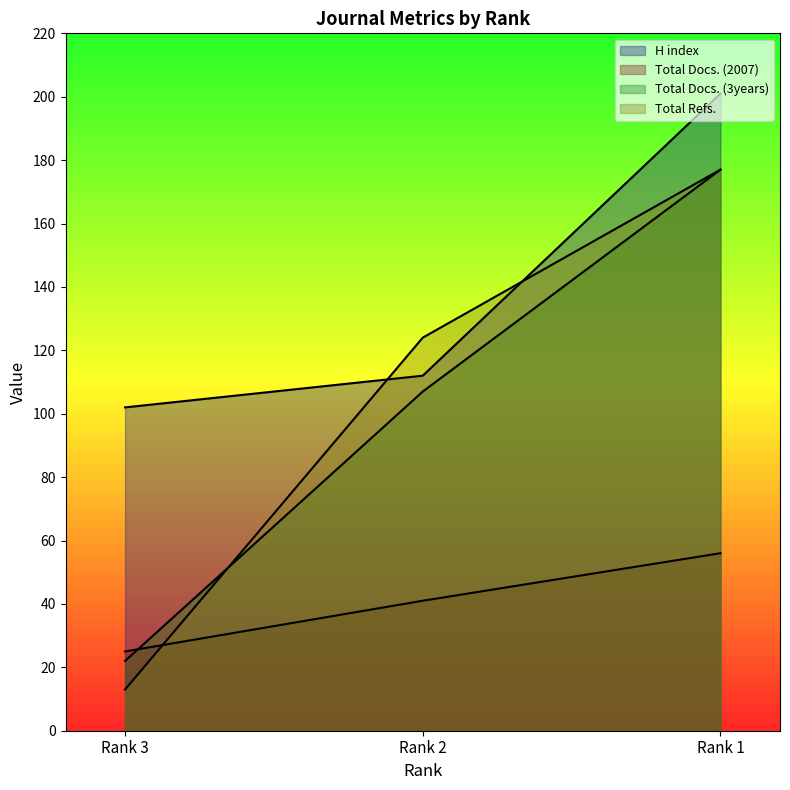

Rank the series by their maximum value, from highest to lowest.

H index, Total Docs. (3years), Total Refs., Total Docs. (2007)